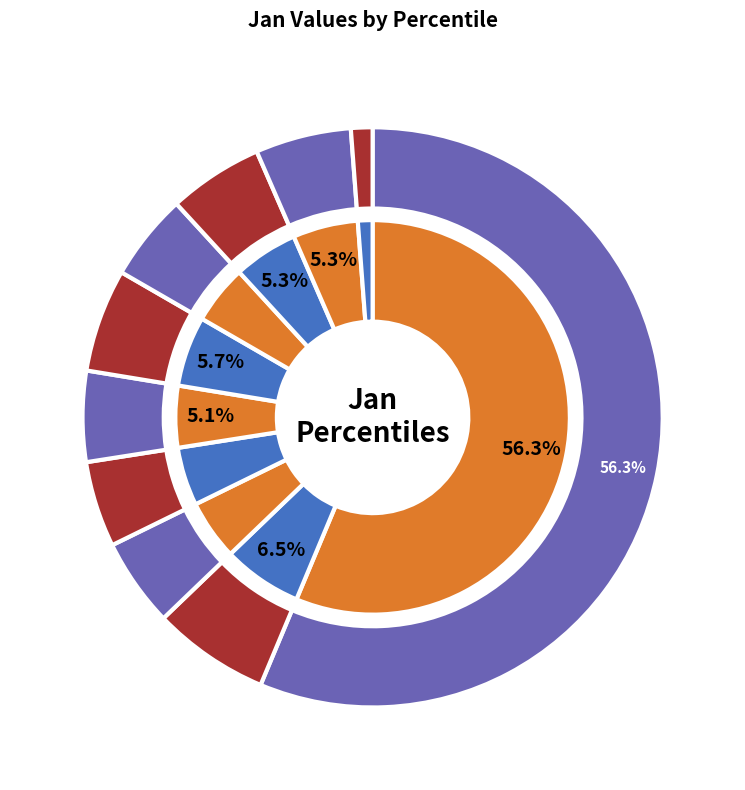

What percentage is NOT represented by pct65?

95.2%